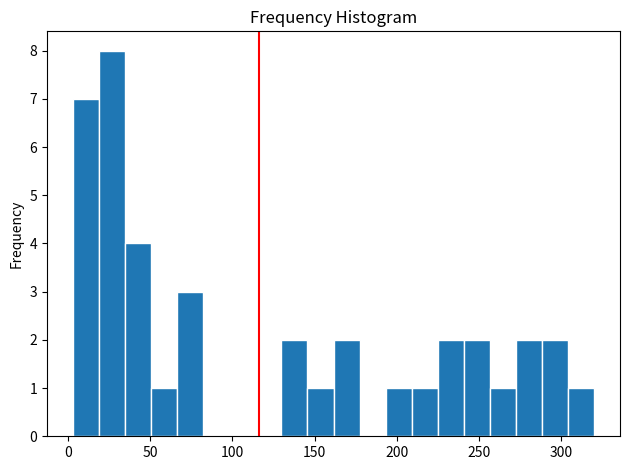

Around what value on the x-axis is the tallest bar? Give the approximate position of its centre, as read against the axis.

25